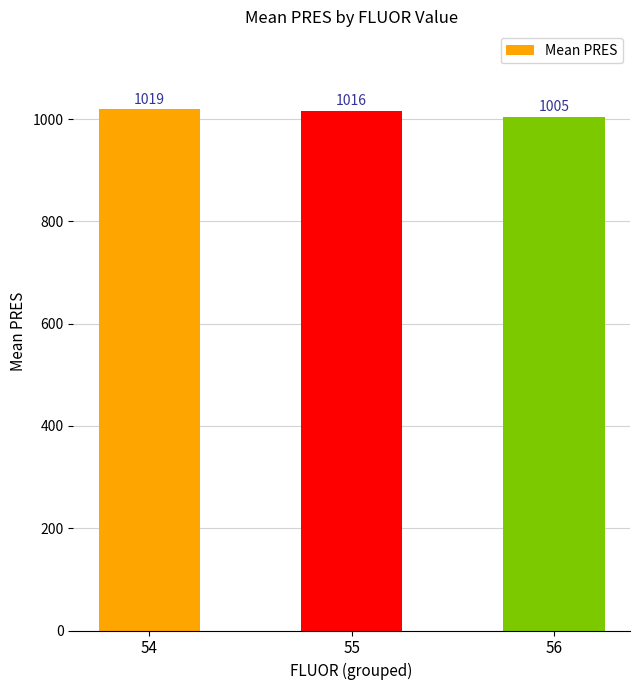

List the labels in order of value, largest first.

54, 55, 56